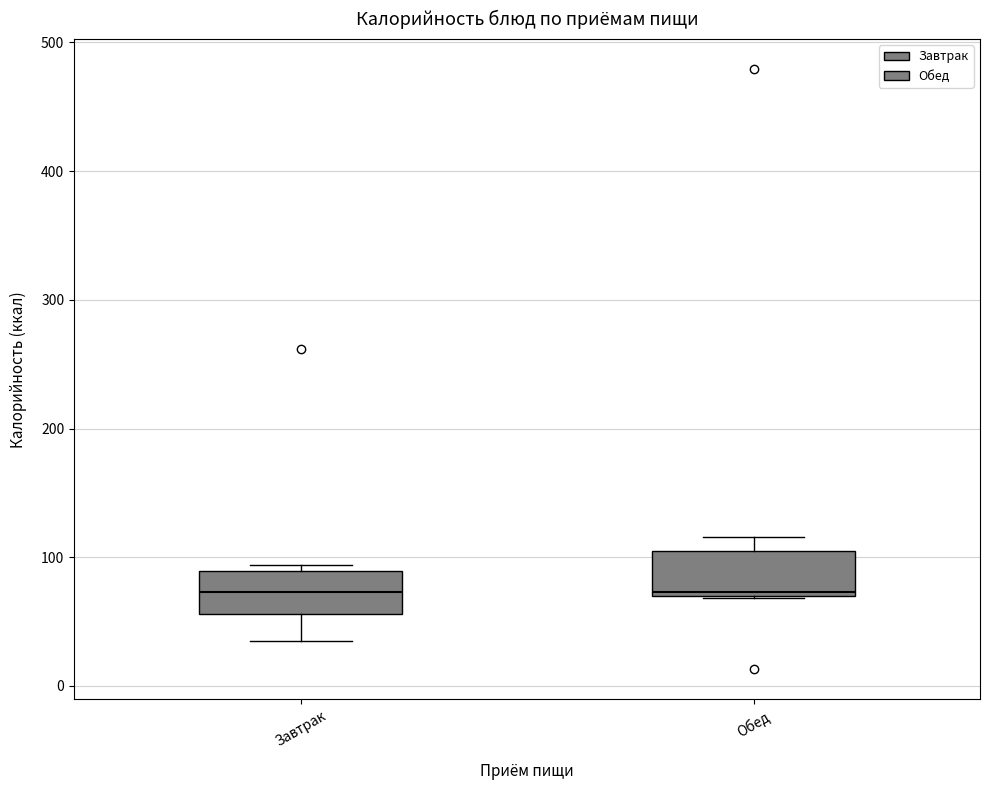

Reading left to right, read every box against the y-axis: the position of its median line, the range the box covers, and the ends of its whiskers. The values are not printed on the chart, so give them approximately, as read against the axis.

Завтрак: median 70, box 60 to 90, whiskers 40 to 90 (just above the box's upper edge)
Обед: median 70 (just above the box's lower edge), box 70 to 110, whiskers 70 to 120